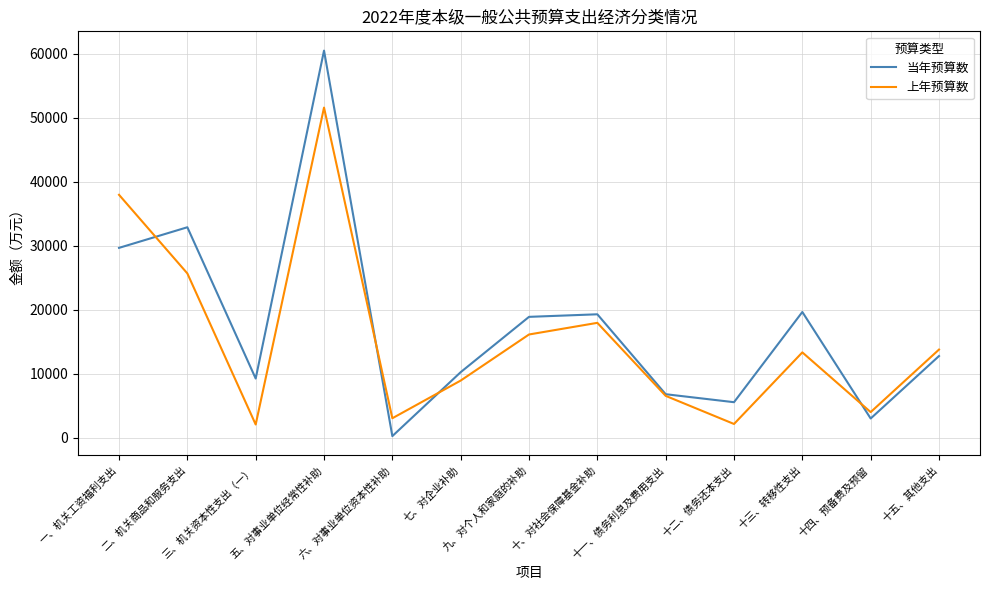

Does the chart have visible grid lines?

Yes